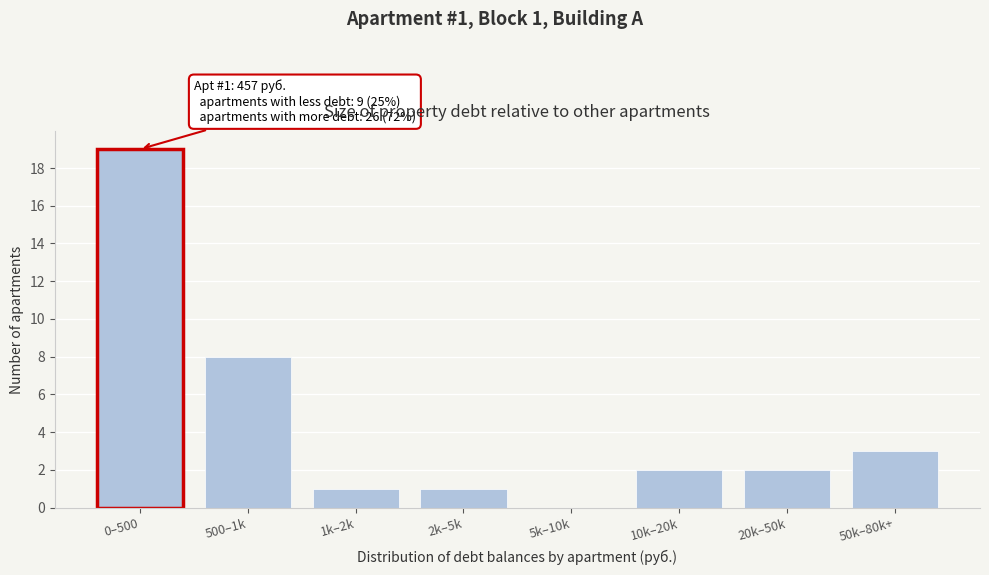

Reading left to right, transcribe all the data shown in this chart.

0–500=19	500–1k=8	1k–2k=1	2k–5k=1	5k–10k=0	10k–20k=2	20k–50k=2	50k–80k+=3